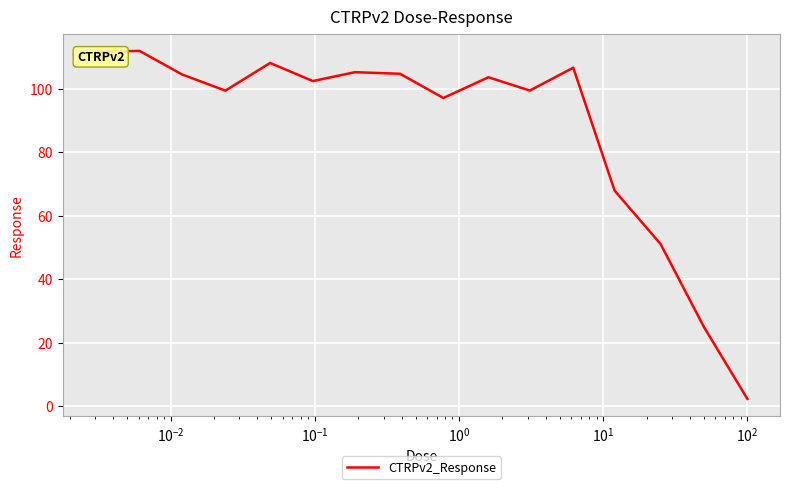

What is the greatest value displayed?

111.9